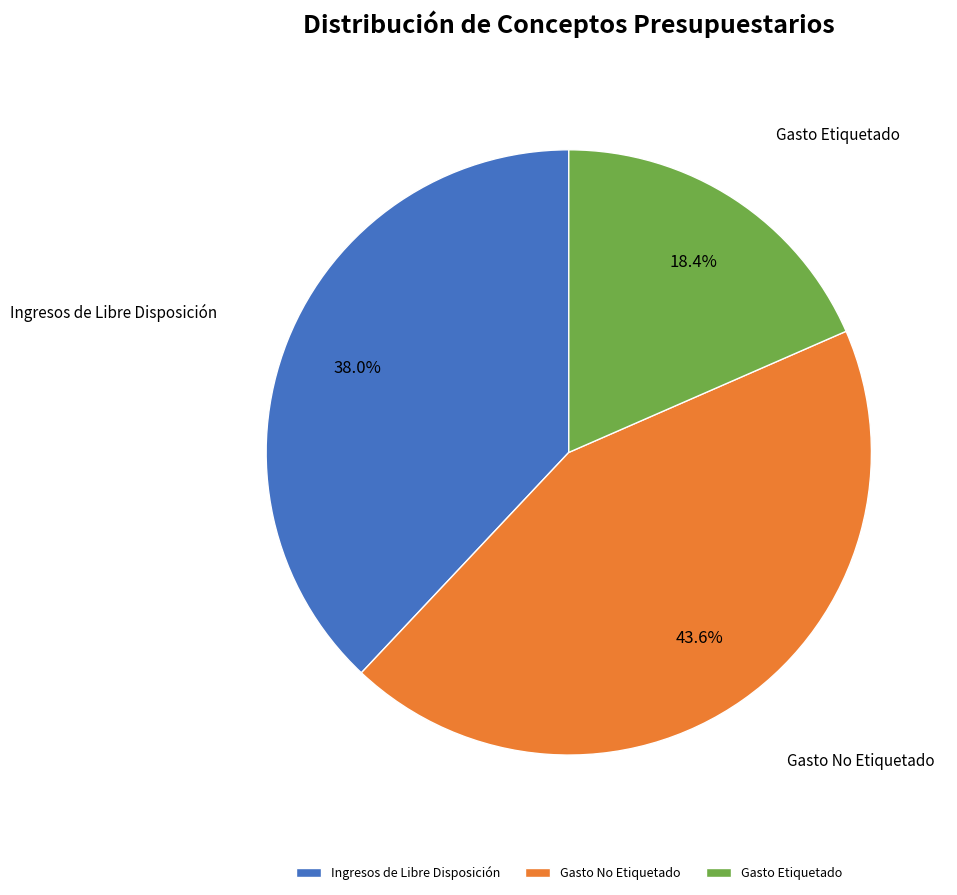

Is it true that Gasto Etiquetado is 26% of the pie?

False